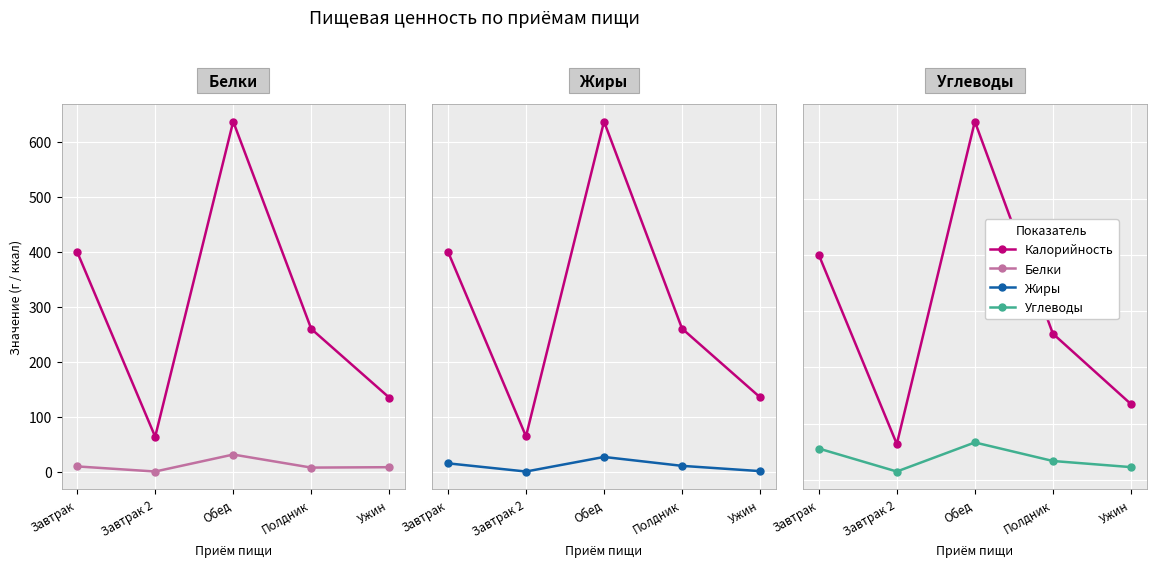

At which category does Жиры reach its first local valley?

Завтрак 2